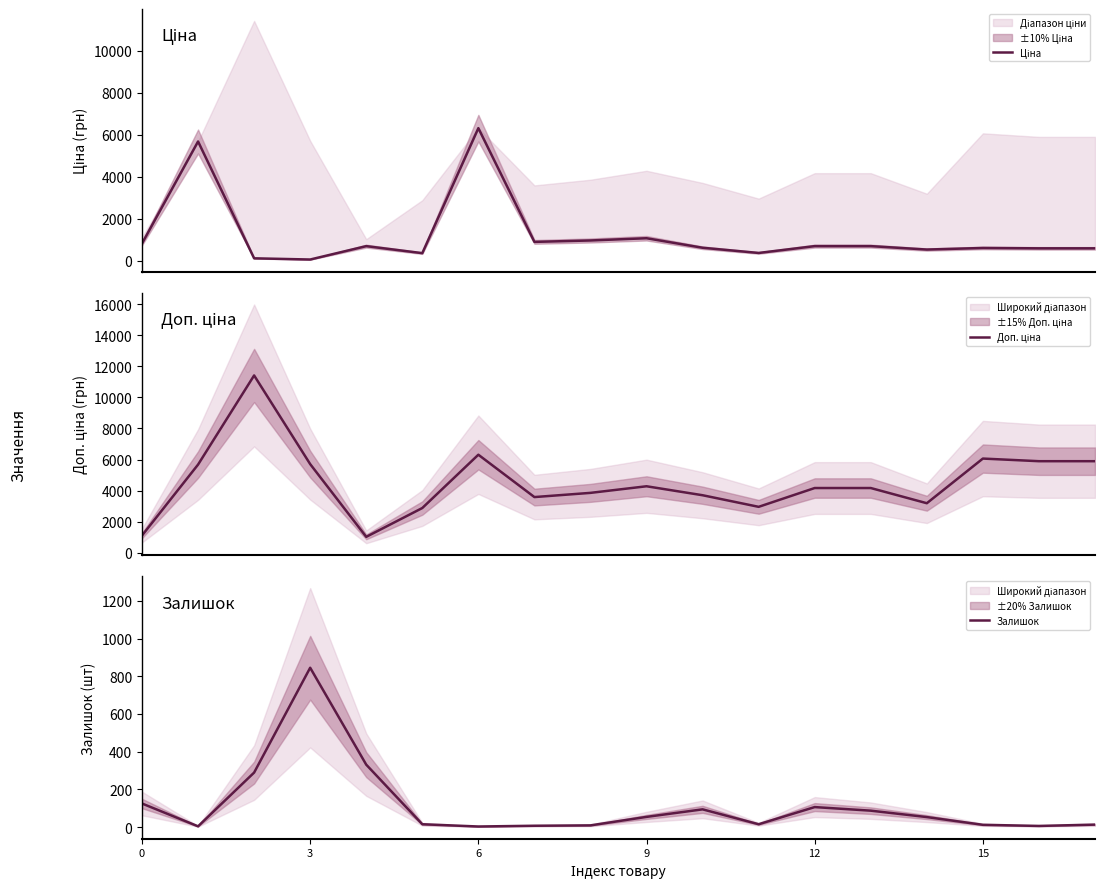

How many times do Залишок and Ціна cross each other?

2